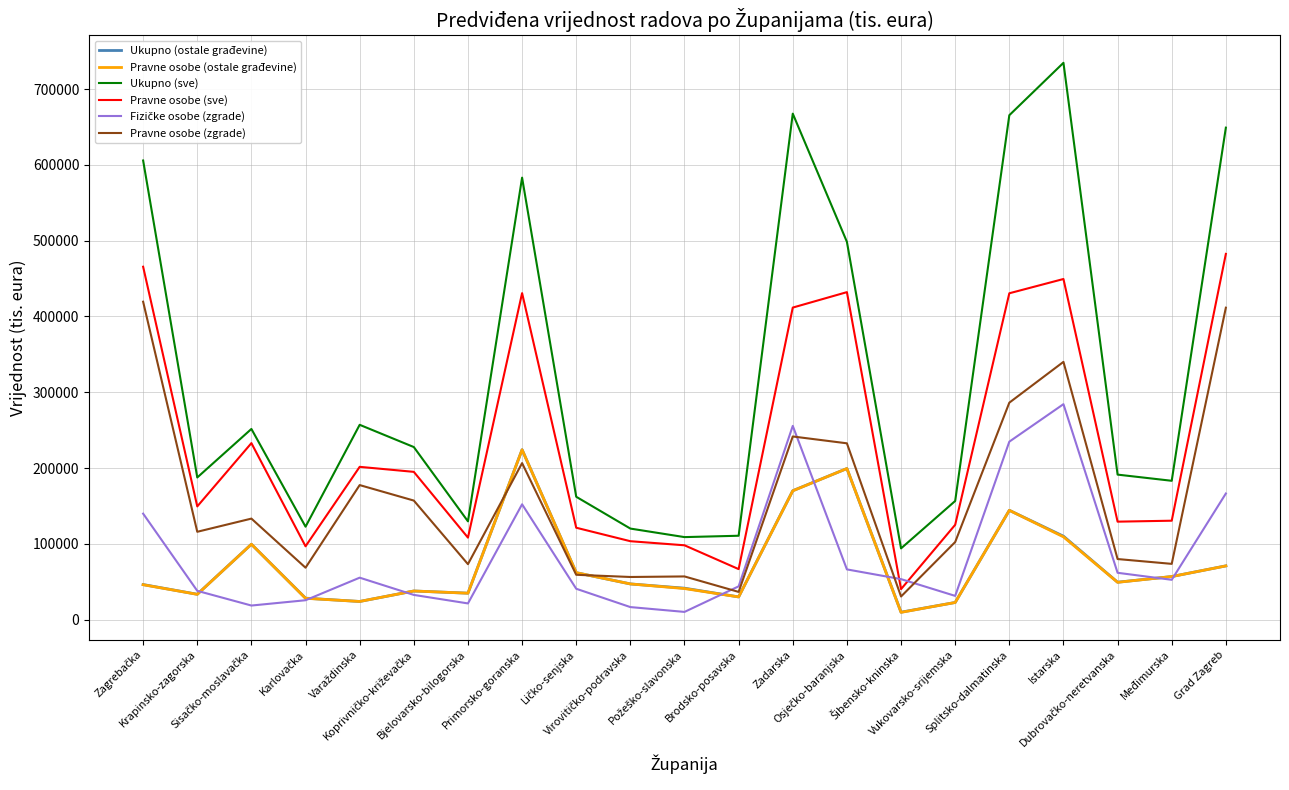

What is the maximum value for Pravne osobe (ostale građevine)?

224207